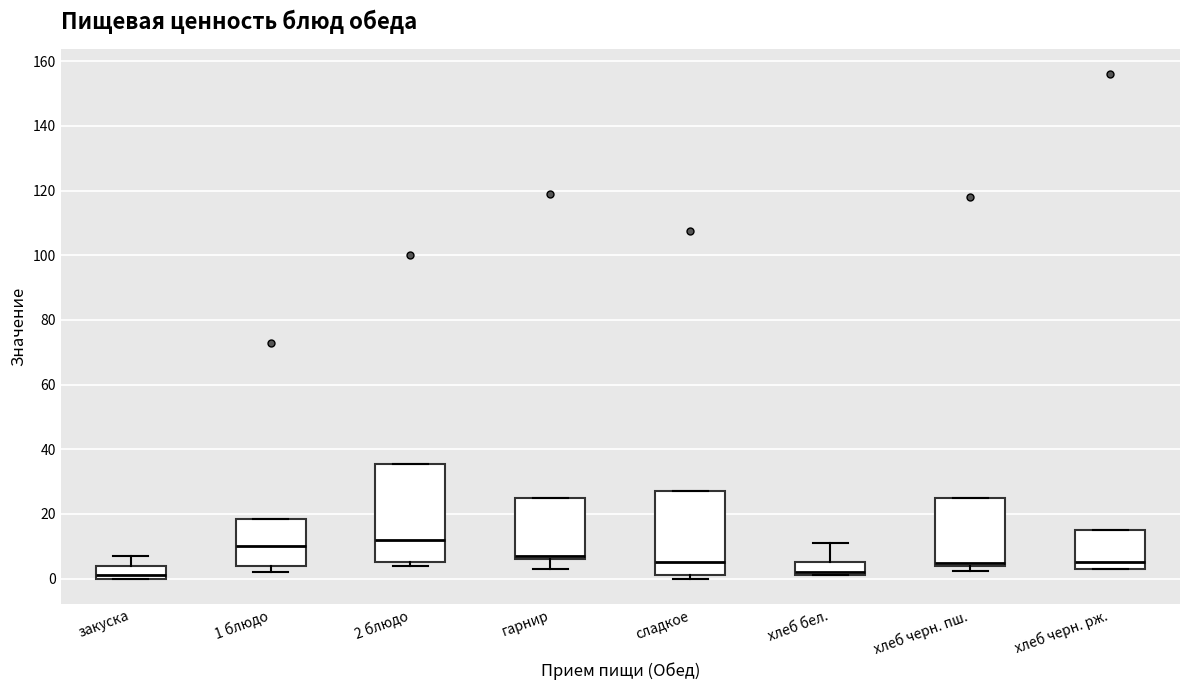

Reading left to right, transcribe this box plot: for each box, give where its median line is, the range the box spans, and where its two whiskers end, as read against the y-axis. The values are not printed on the chart, so give them approximately, as read against the axis.

закуска: median 2, box 0 to 4, whiskers 0 to 8
1 блюдо: median 10, box 4 to 18, whiskers 2 to 18
2 блюдо: median 12, box 6 to 36, whiskers 4 to 36
гарнир: median 8, box 6 to 26, whiskers 4 to 26
сладкое: median 6, box 2 to 26, whiskers 0 to 26
хлеб бел.: median 2 (just above the box's lower edge), box 2 to 6, whiskers 2 to 12
хлеб черн. пш.: median 4 (just above the box's lower edge), box 4 to 26, whiskers 2 to 26
хлеб черн. рж.: median 6, box 4 to 16, whiskers 4 to 16